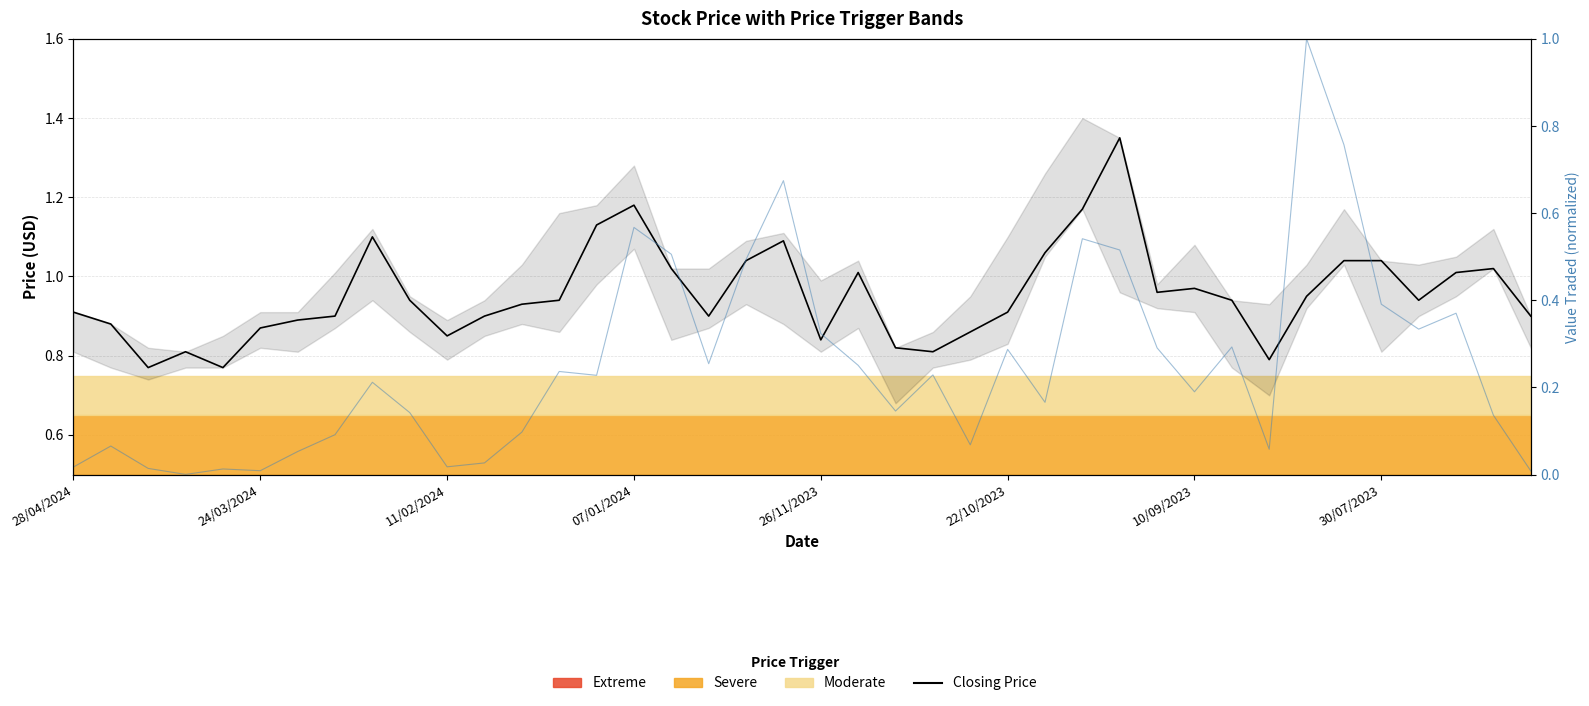

What is the spread (max minus min) of values at 22?

0.7